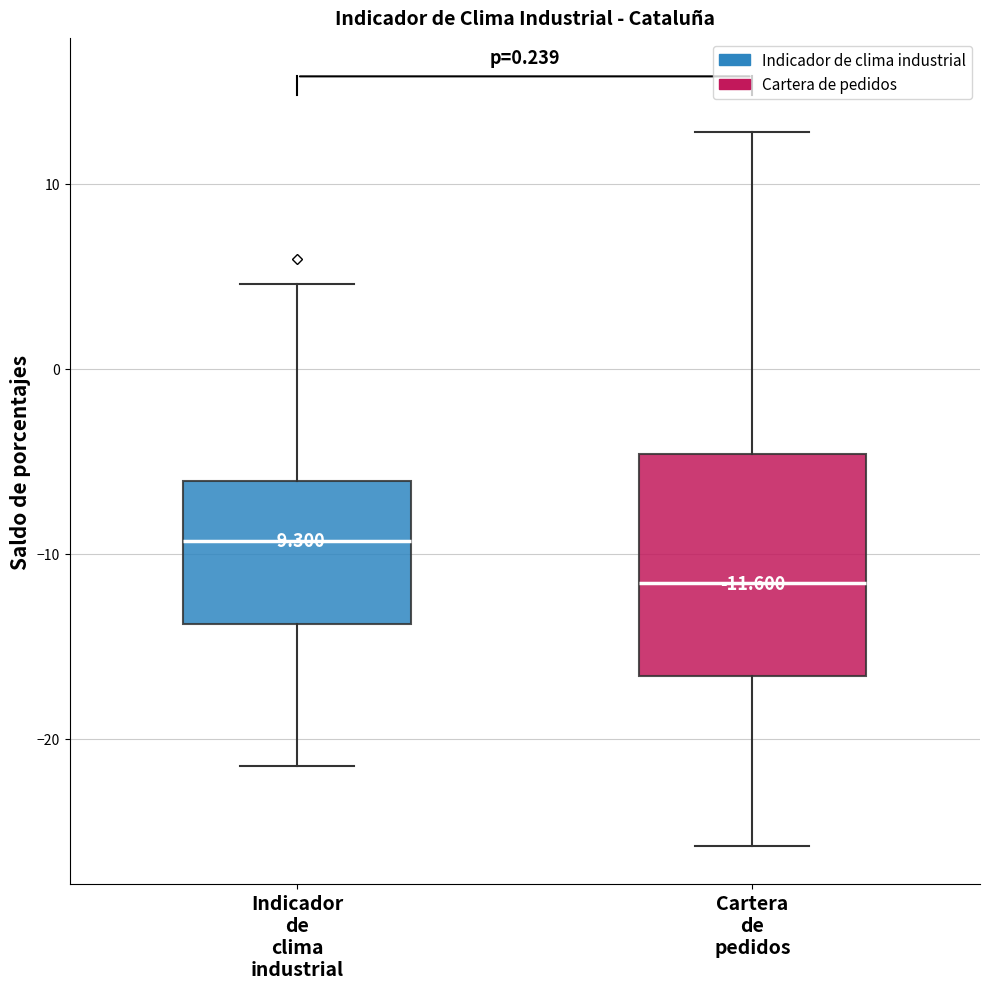

Which box's median line is the highest?

Indicador de clima industrial